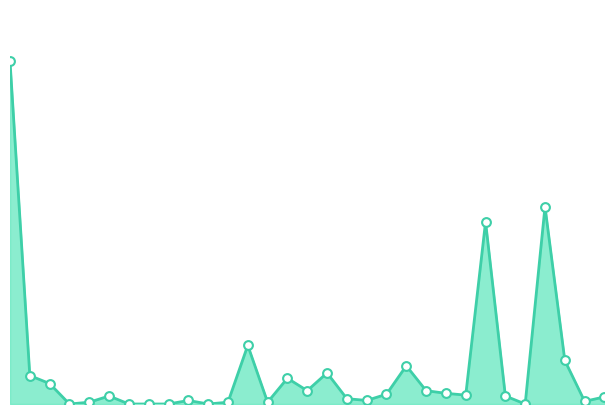

How many lines are shown in the chart?

1